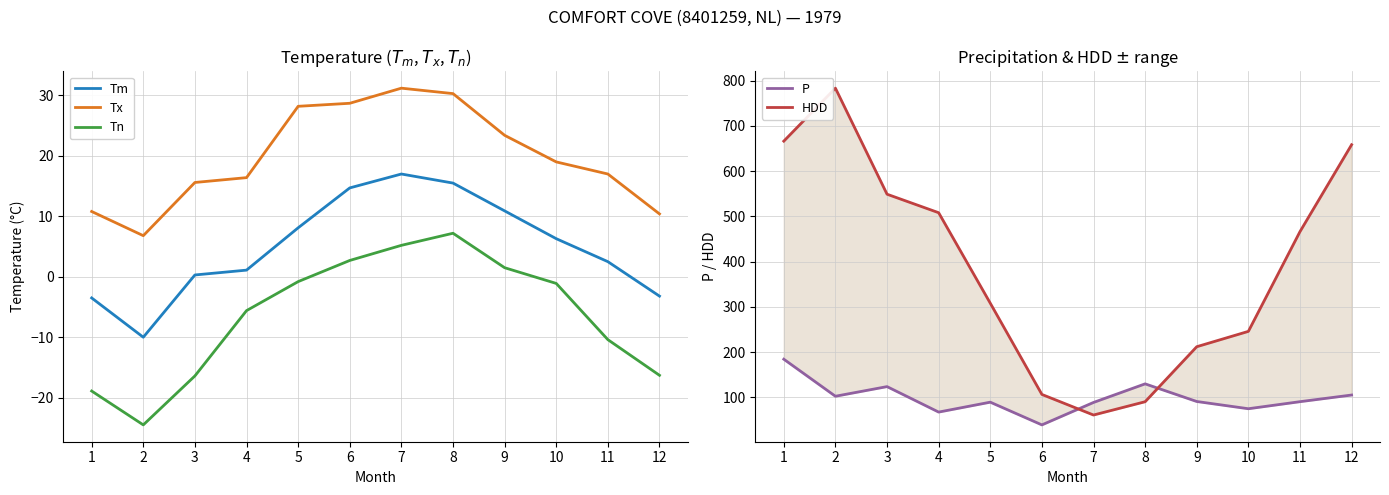

Rank the categories by Tx value from lowest to highest.

2, 12, 1, 3, 4, 11, 10, 9, 5, 6, 8, 7